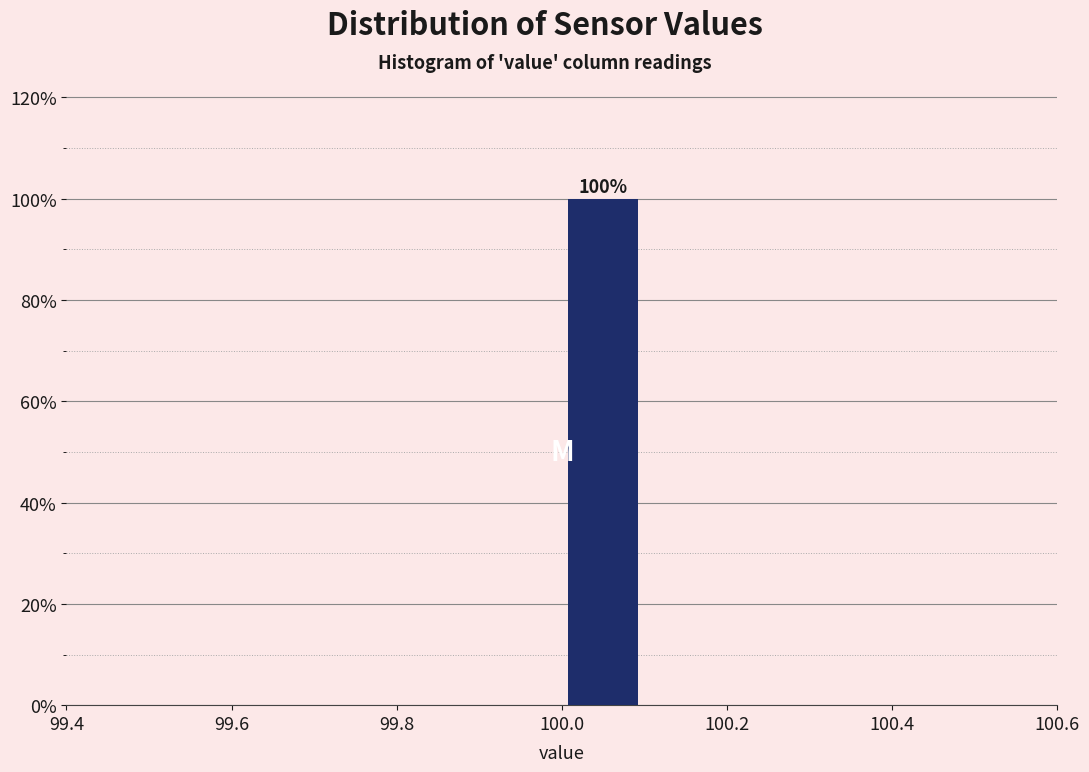

Over which range of the x-axis is the bar tallest?

100.0 to 100.1